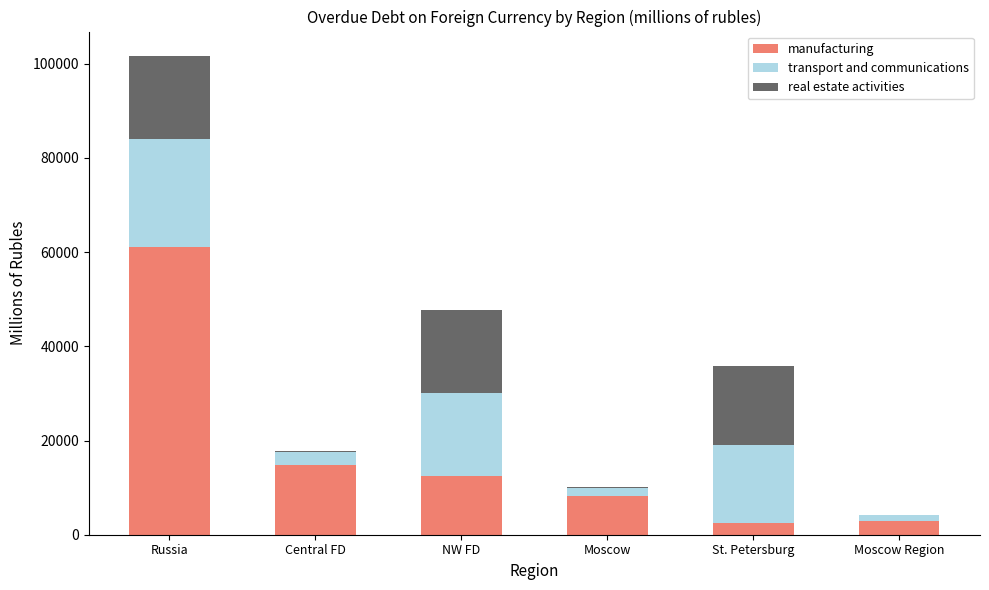

The manufacturing series shows 8307 at Moscow. True or false?

True